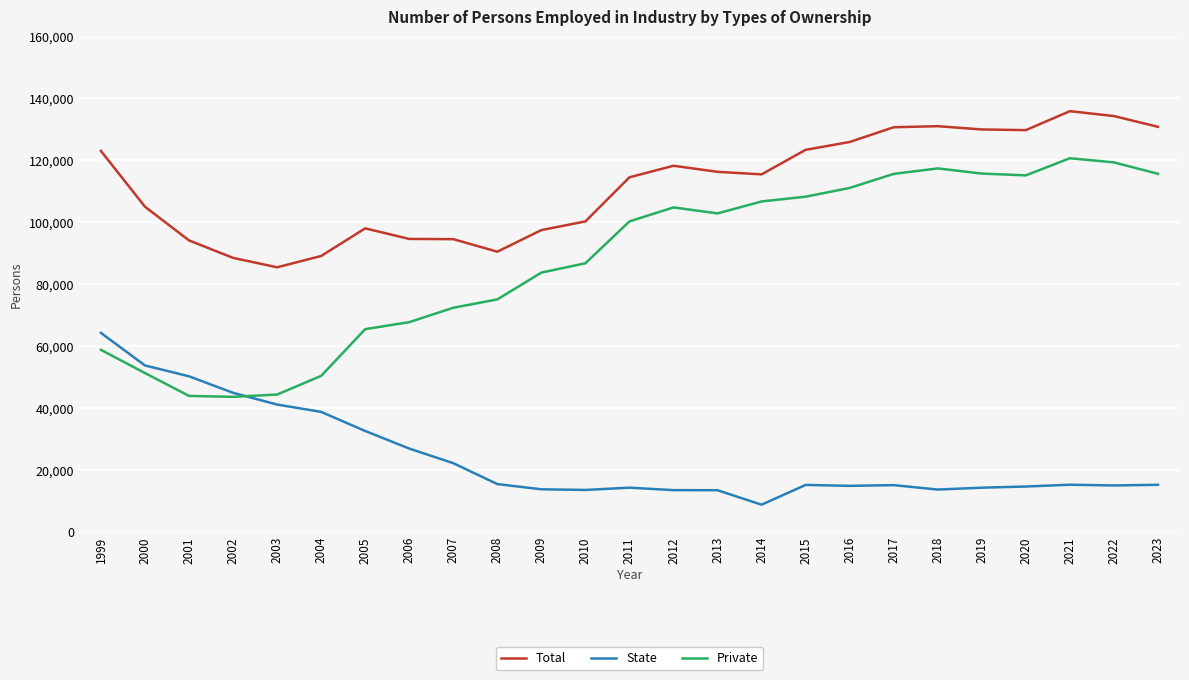

What is the maximum value shown in the chart?

135883